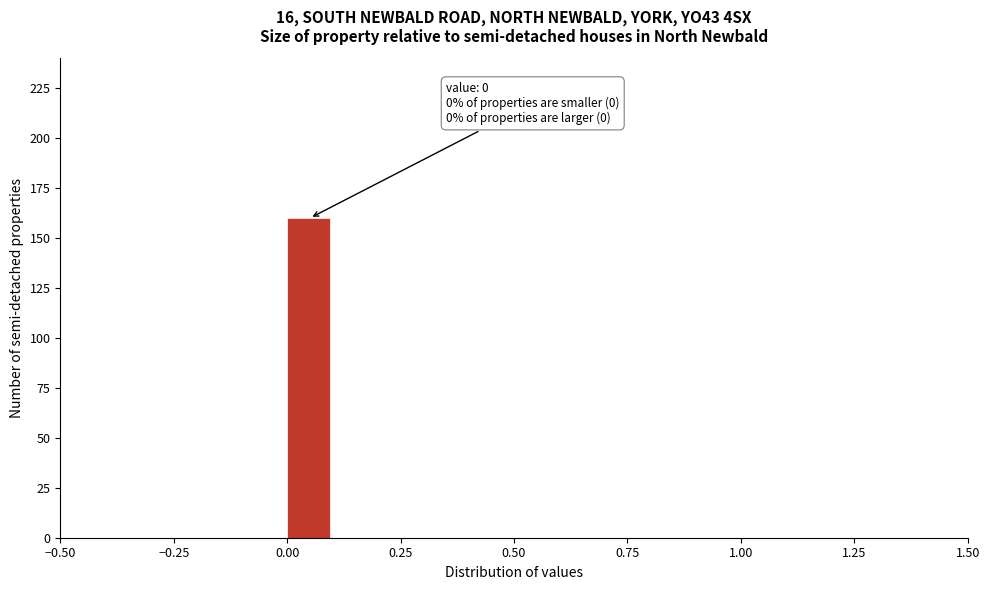

Read against the x-axis, roughly where is the centre of the tallest bar?

0.05